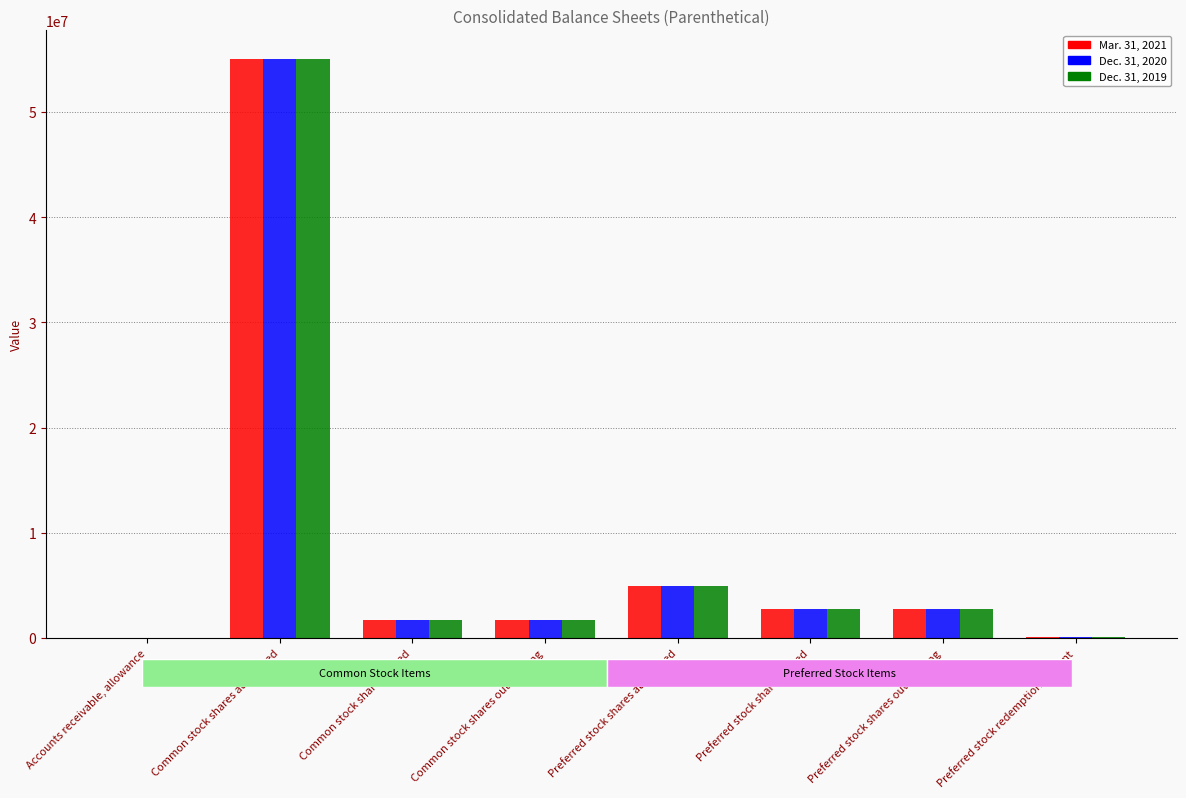

What are all the series names shown in the legend?

Mar. 31, 2021, Dec. 31, 2020, Dec. 31, 2019